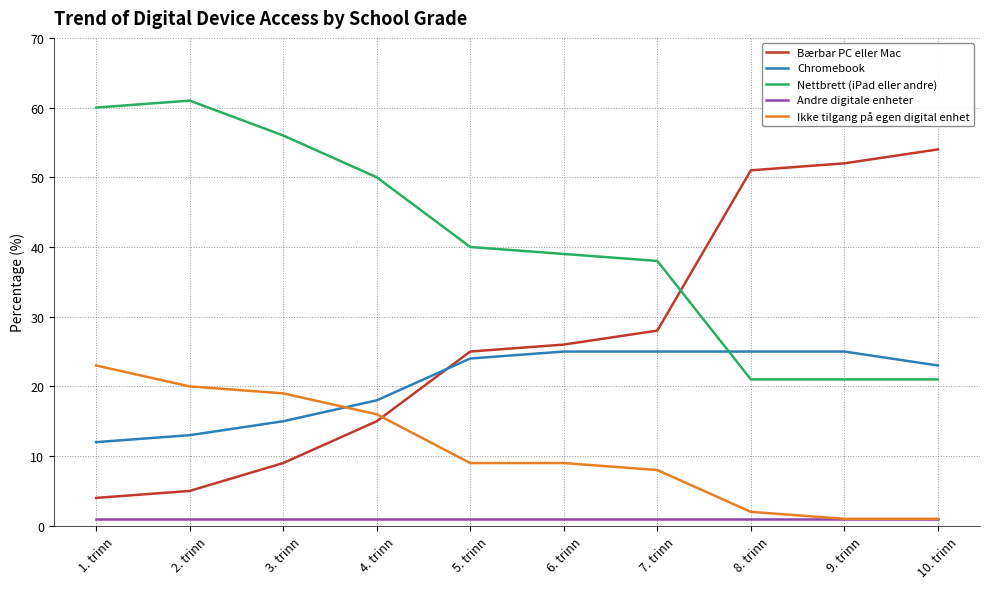

The Bærbar PC eller Mac series shows 4 at 1. trinn. True or false?

True